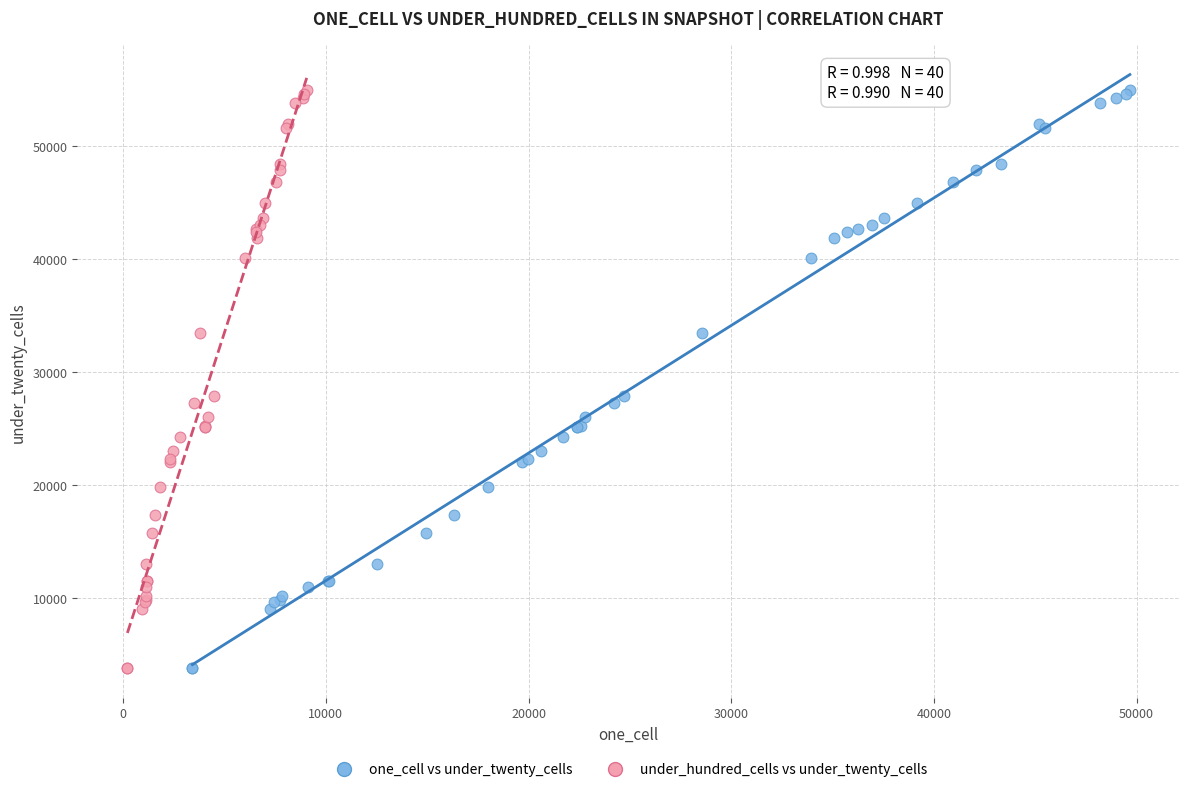

What are all the series names shown in the legend?

one_cell vs under_twenty_cells, under_hundred_cells vs under_twenty_cells